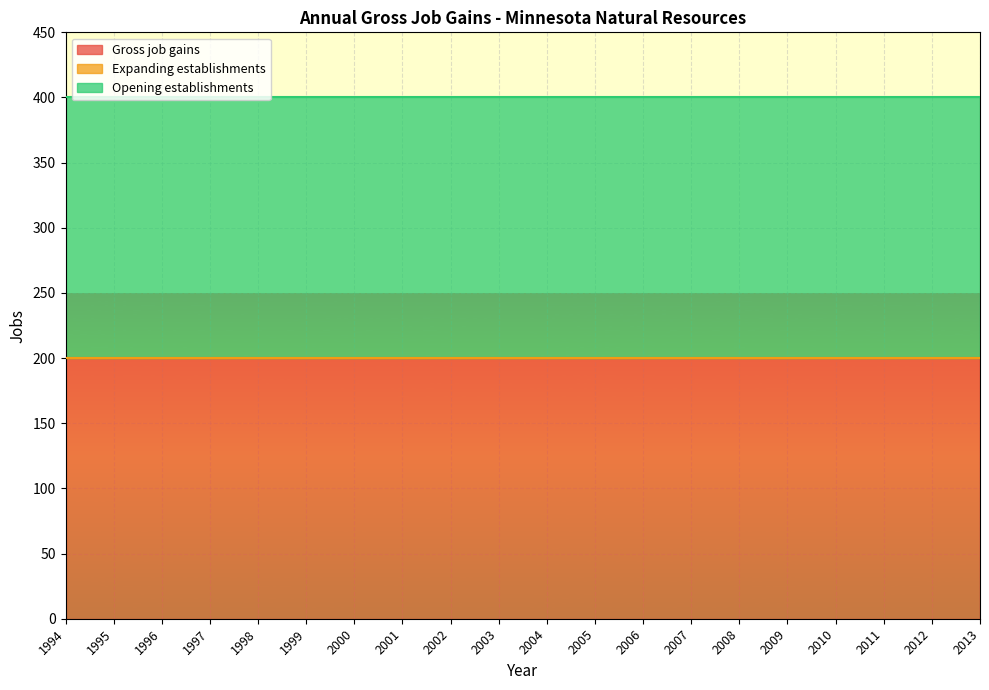

Rank the categories by Opening establishments value from highest to lowest.

1994, 1995, 1996, 1997, 1998, 1999, 2000, 2001, 2002, 2003, 2004, 2005, 2006, 2007, 2008, 2009, 2010, 2011, 2012, 2013